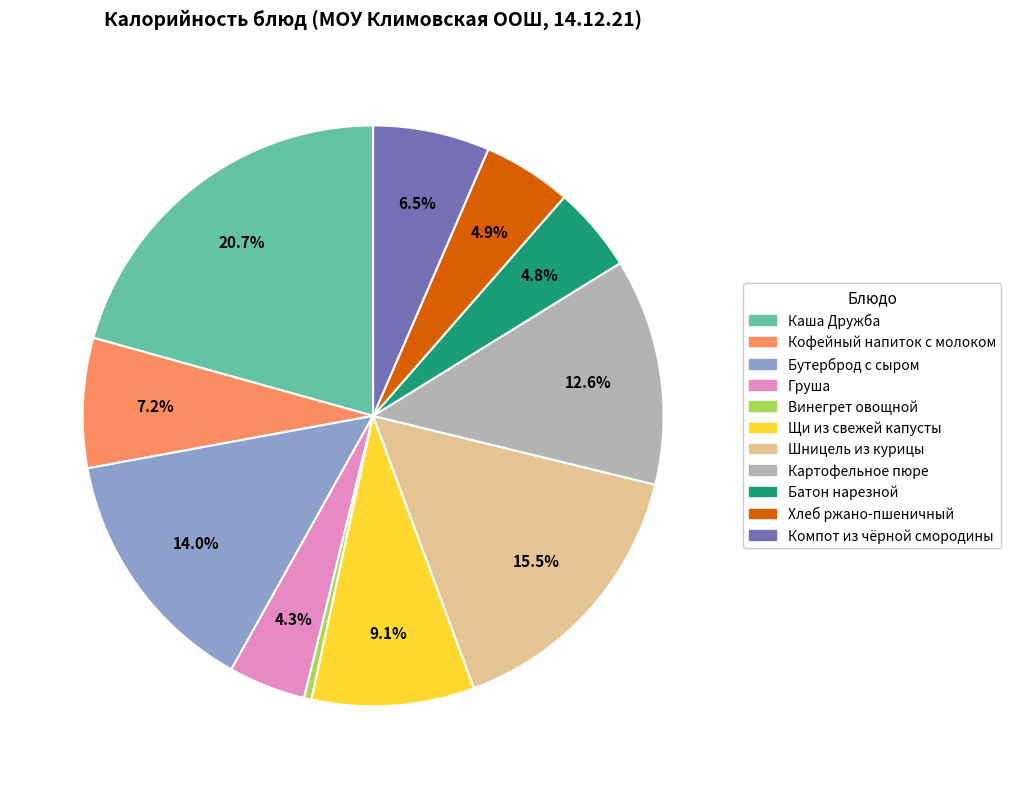

Count the number of slices in the pie.

11